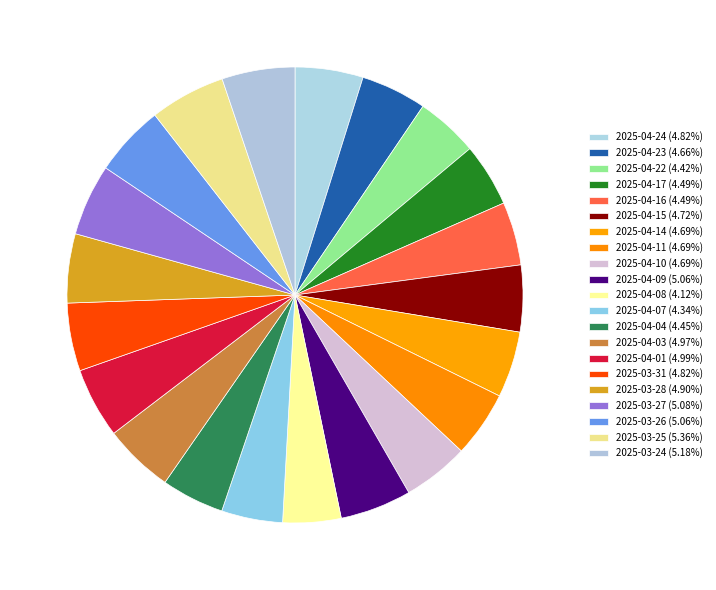

To the nearest percent, what percentage of the pie is 2025-04-16?

4%